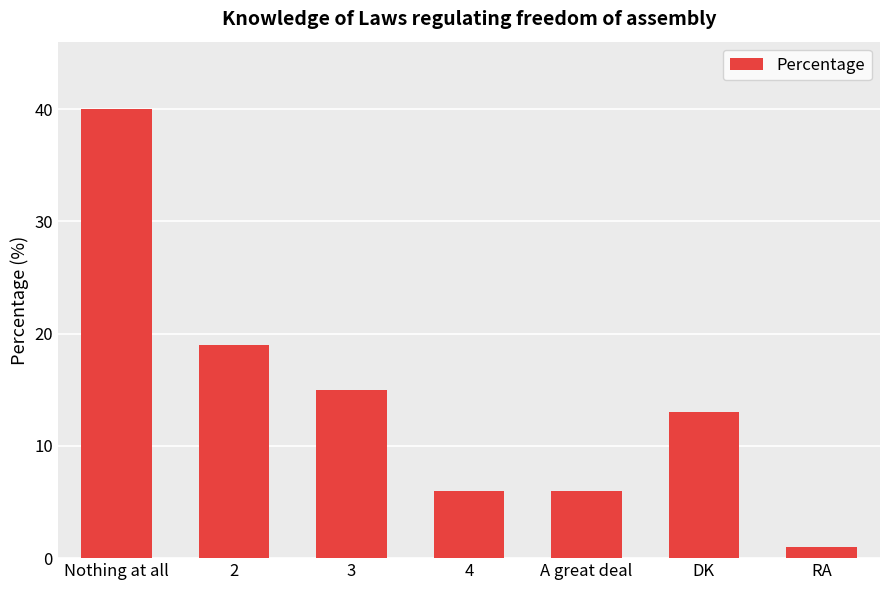

What is the sum of all values?

100